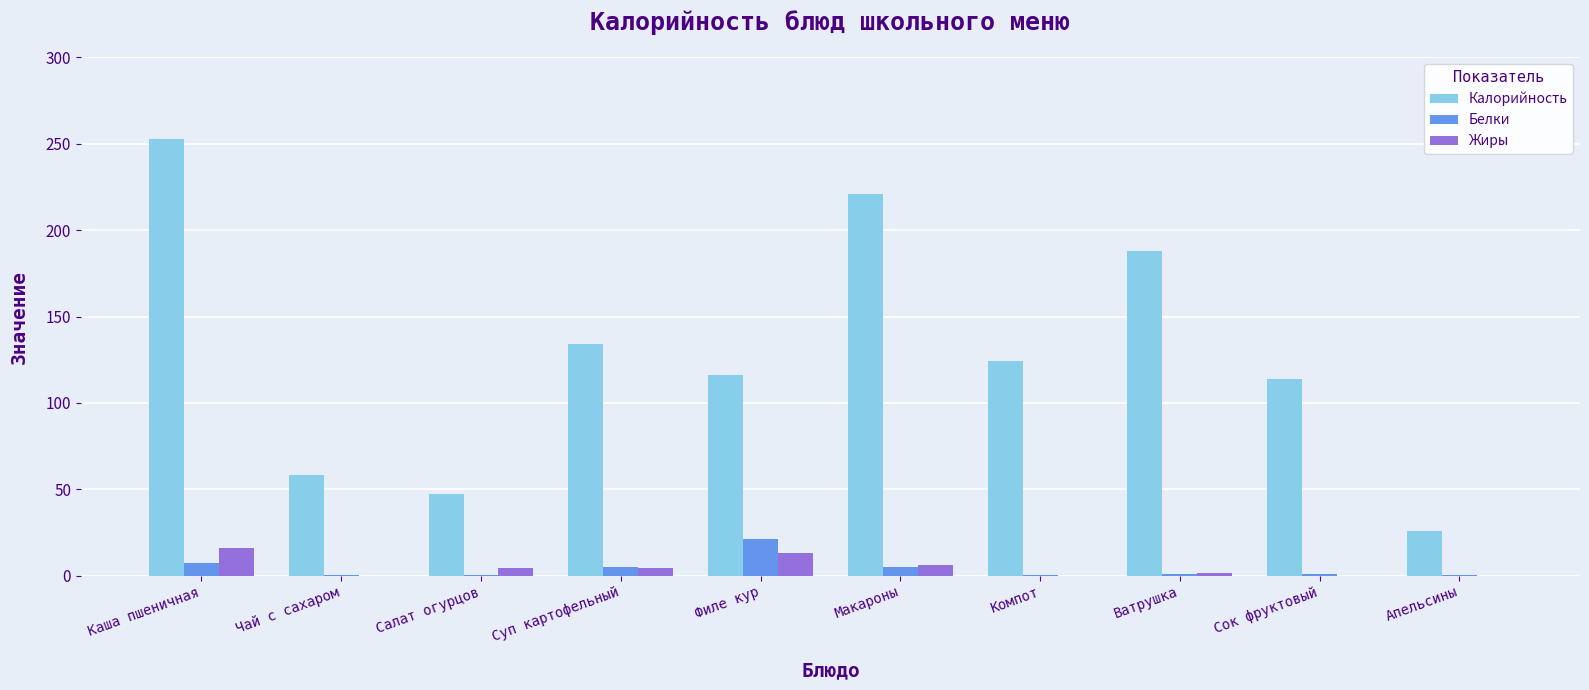

Which series changed the most between Суп картофельный and Макароны?

Калорийность